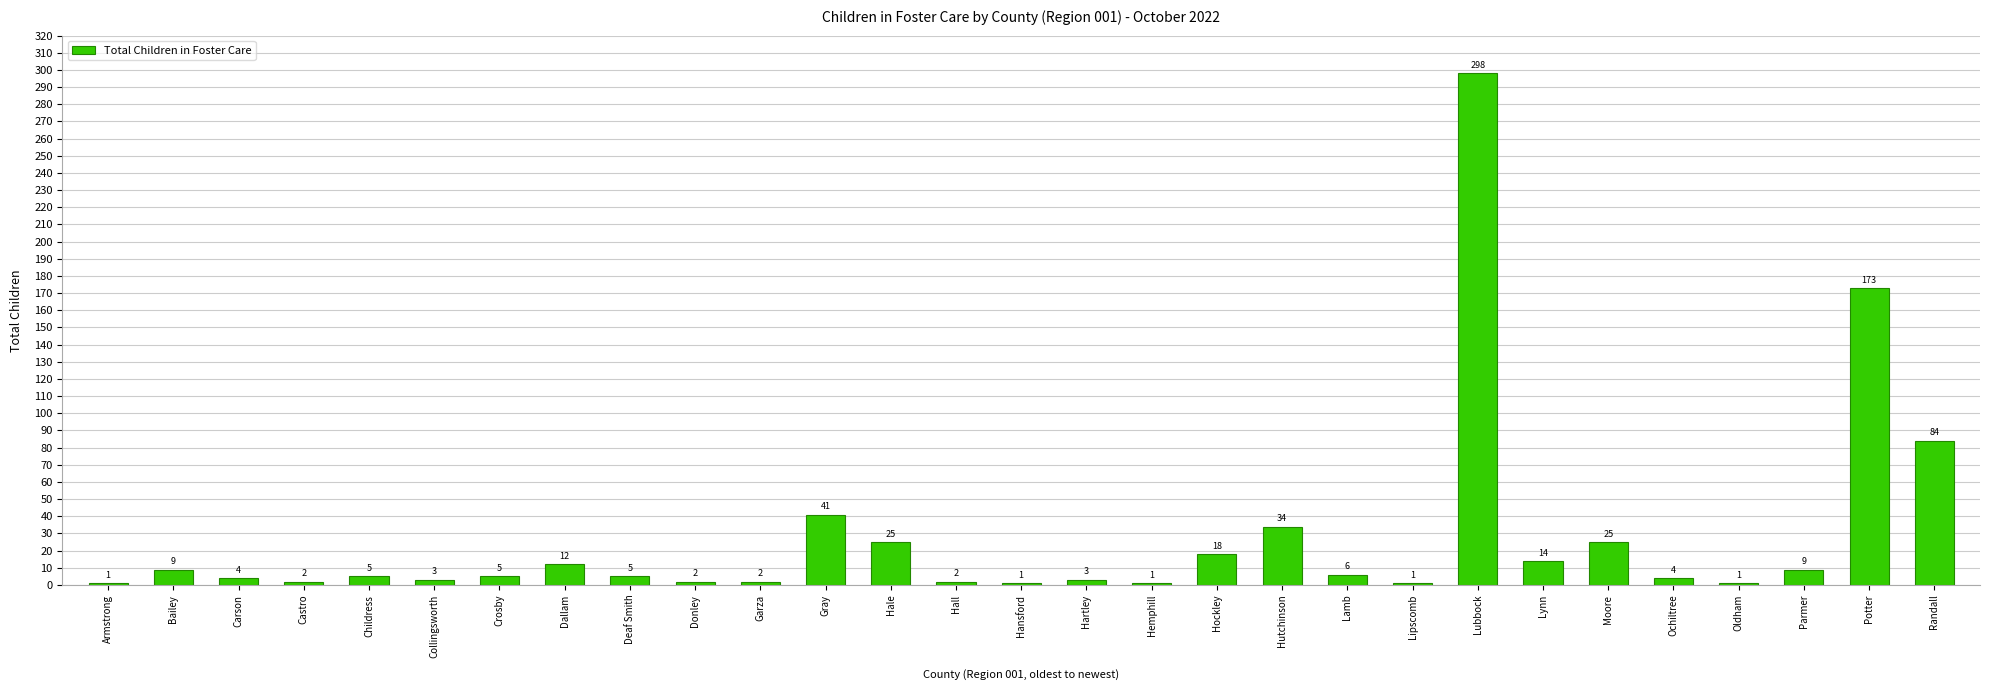

Which label corresponds to the largest value in the chart?

Lubbock